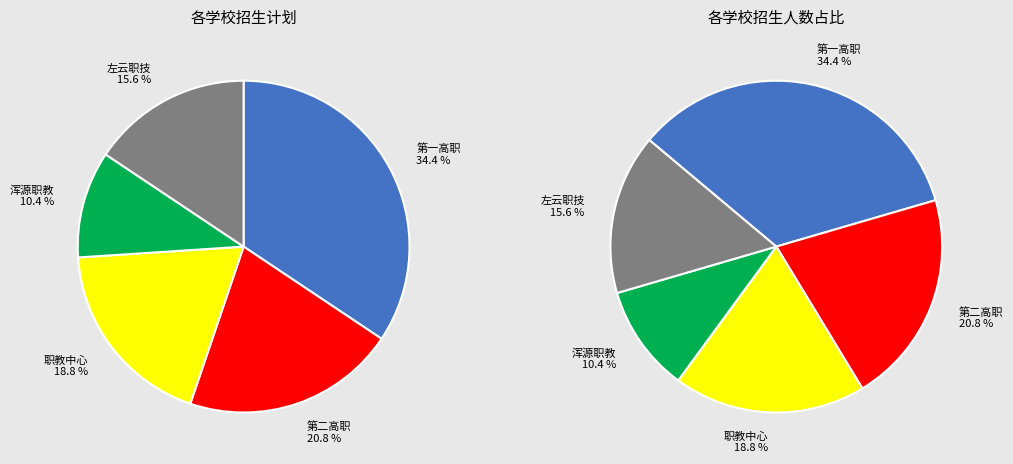

How many slices are in this pie chart?

5